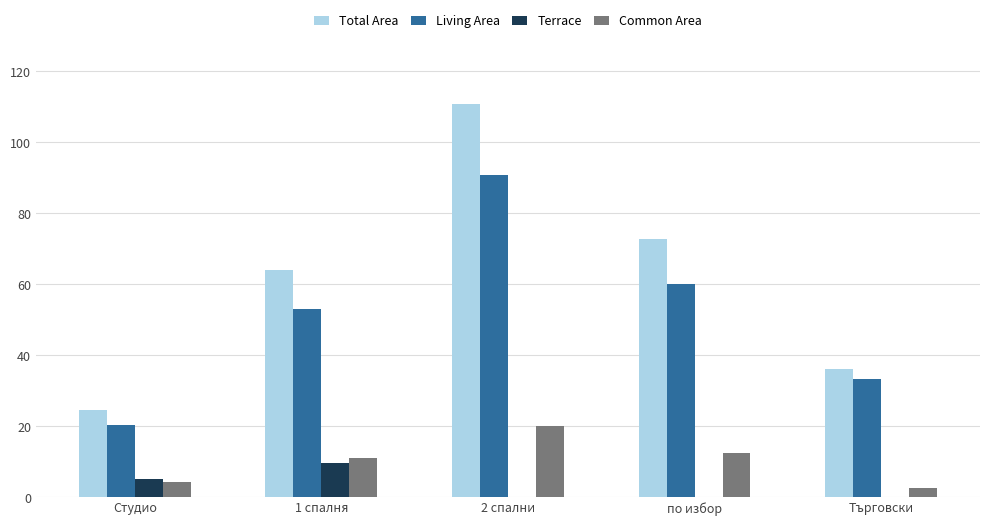

The Total Area series shows 7.8 at Студио. True or false?

False